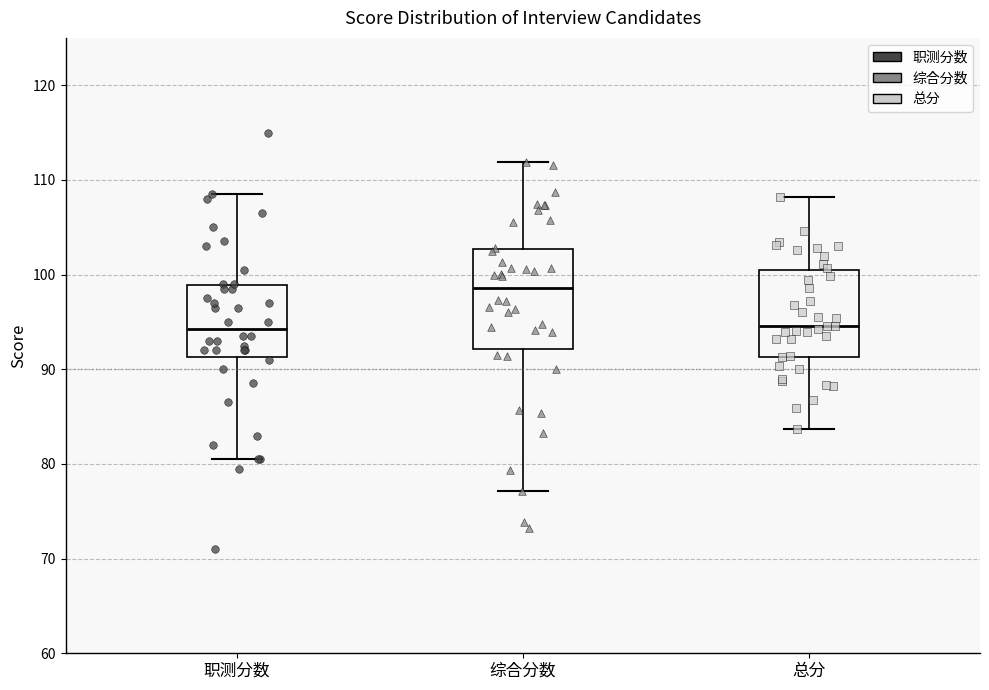

Reading left to right, transcribe this box plot: for each box, give where its median line is, the range the box spans, and where its two whiskers end, as read against the y-axis. The values are not printed on the chart, so give them approximately, as read against the axis.

职测分数: median 94, box 91 to 99, whiskers 81 to 109
综合分数: median 99, box 92 to 103, whiskers 77 to 112
总分: median 95, box 91 to 100, whiskers 84 to 108